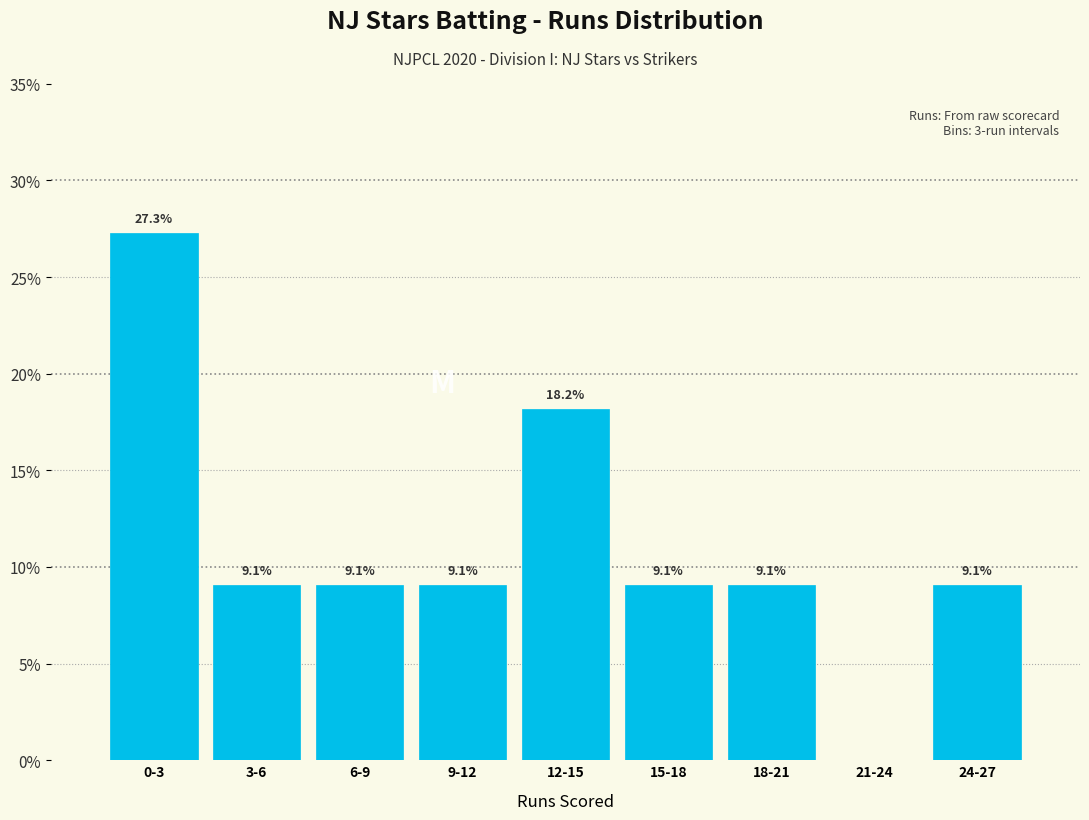

Reading right to left, list all the values displayed in this chart.

24-27=9.1	21-24=0.0	18-21=9.1	15-18=9.1	12-15=18.2	9-12=9.1	6-9=9.1	3-6=9.1	0-3=27.3